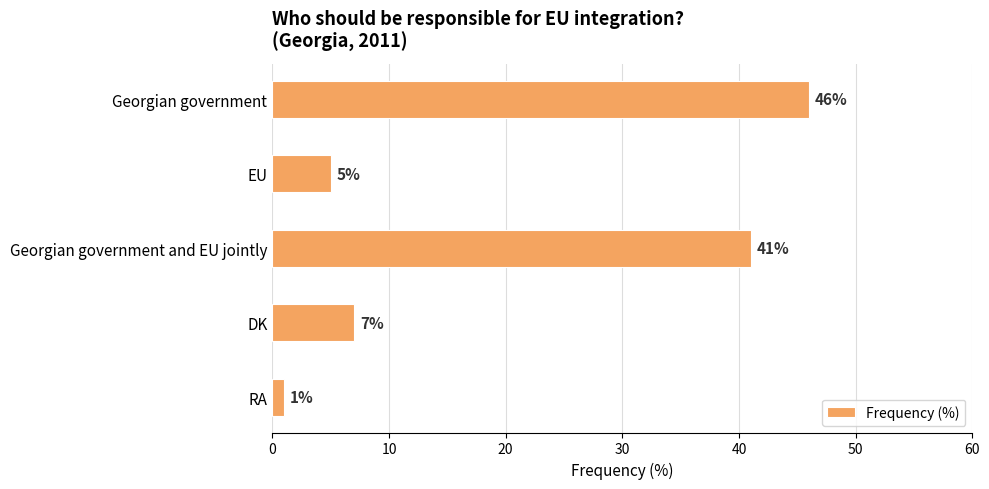

At which label is the value closest to 23?

DK